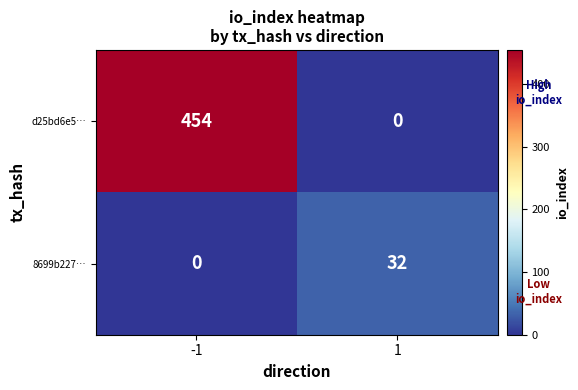

Count the number of categories in the chart.

2